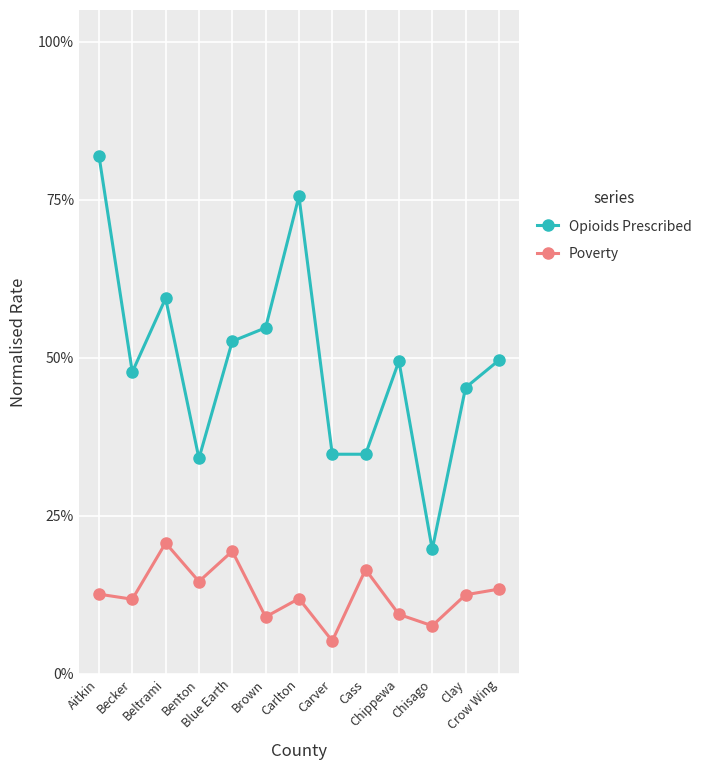

Does the chart have visible grid lines?

Yes